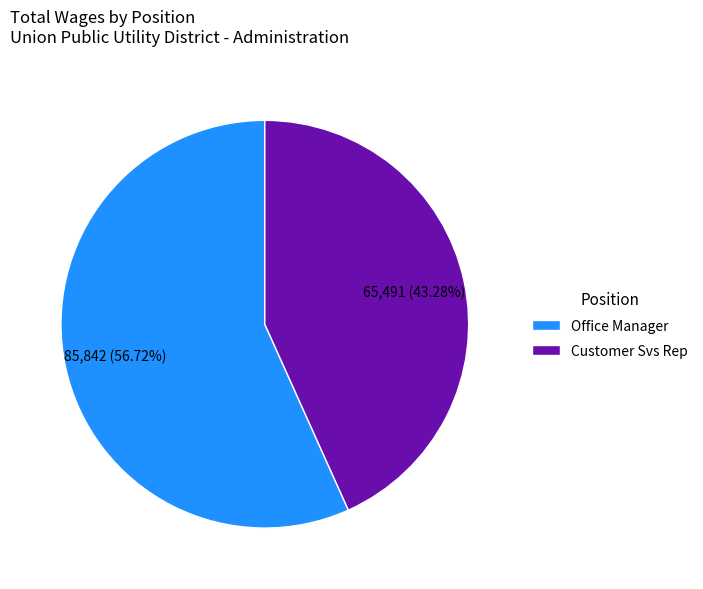

How many segments does this pie chart have?

2